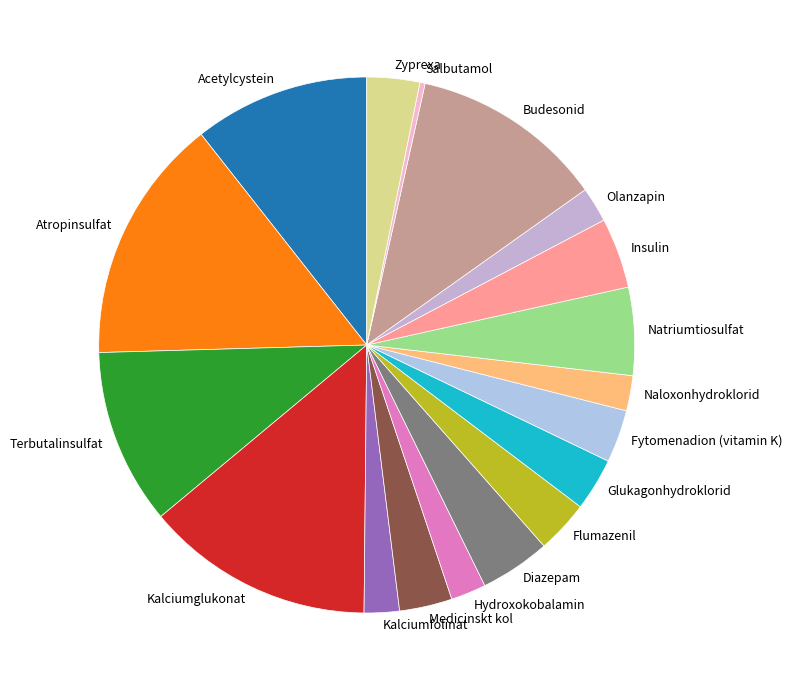

Does any single category account for the majority?

No